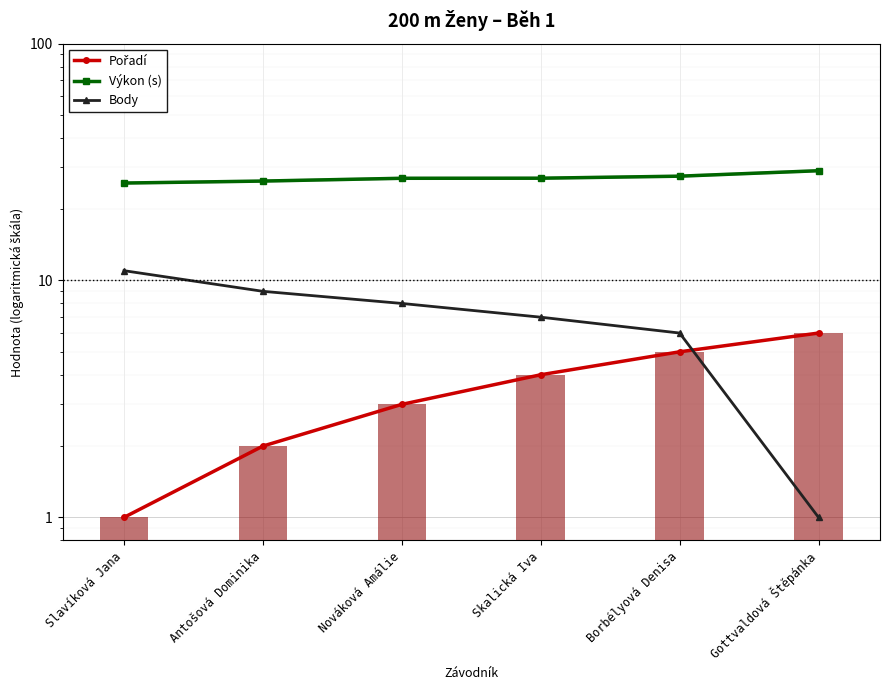

Reading left to right, transcribe all the data shown in this chart.

Pořadí: Slavíková Jana=1.0	Antošová Dominika=2.0	Nováková Amálie=3.0	Skalická Iva=4.0	Borbélyová Denisa=5.0	Gottvaldová Štěpánka=6.0
Výkon (s): Slavíková Jana=25.8	Antošová Dominika=26.3	Nováková Amálie=27.0	Skalická Iva=27.0	Borbélyová Denisa=27.6	Gottvaldová Štěpánka=29.1
Body: Slavíková Jana=11.0	Antošová Dominika=9.0	Nováková Amálie=8.0	Skalická Iva=7.0	Borbélyová Denisa=6.0	Gottvaldová Štěpánka=1.0